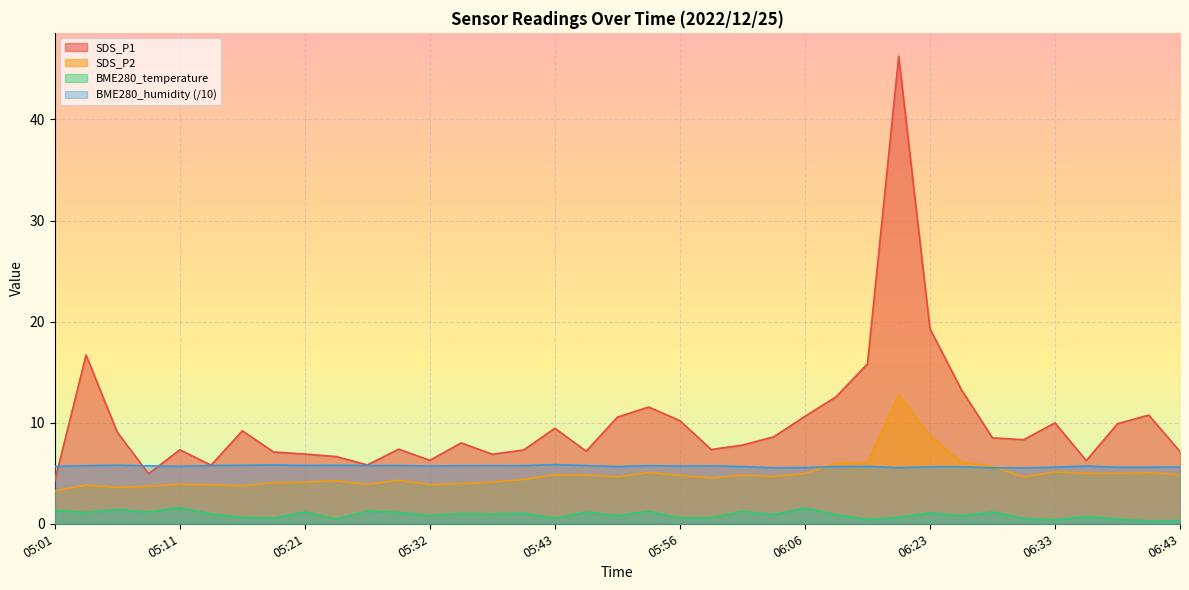

At which label does SDS_P1 first exceed 8?

05:04